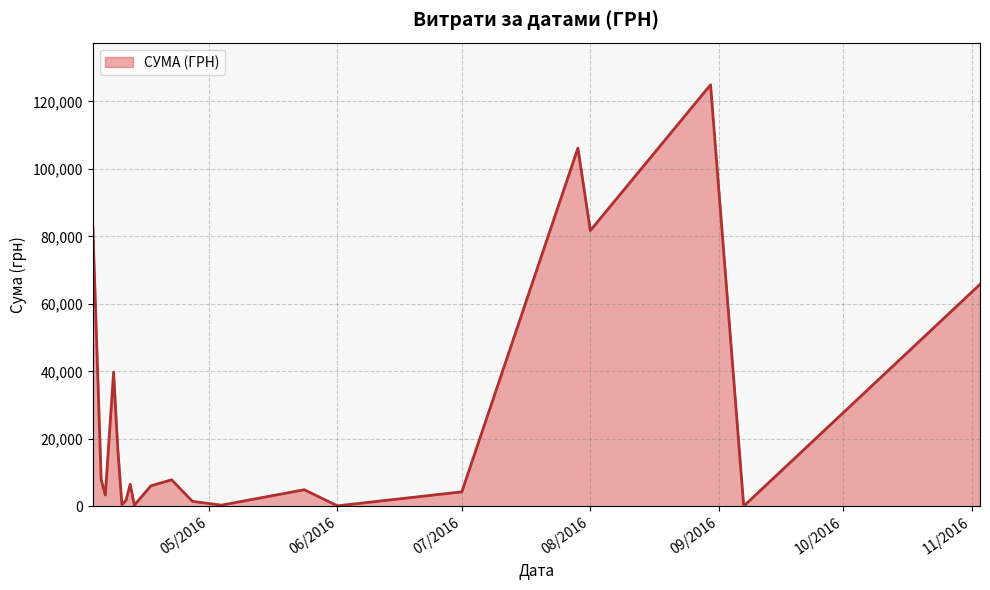

What is the difference between the maximum and minimum values?

124820.3